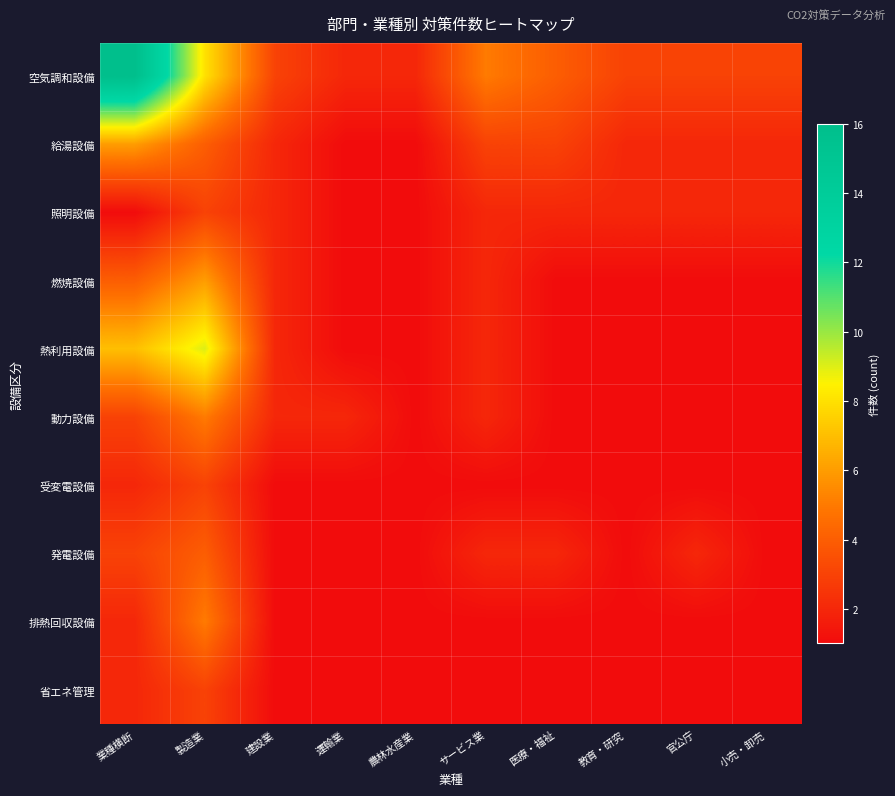

How many categories are shown in the chart?

10